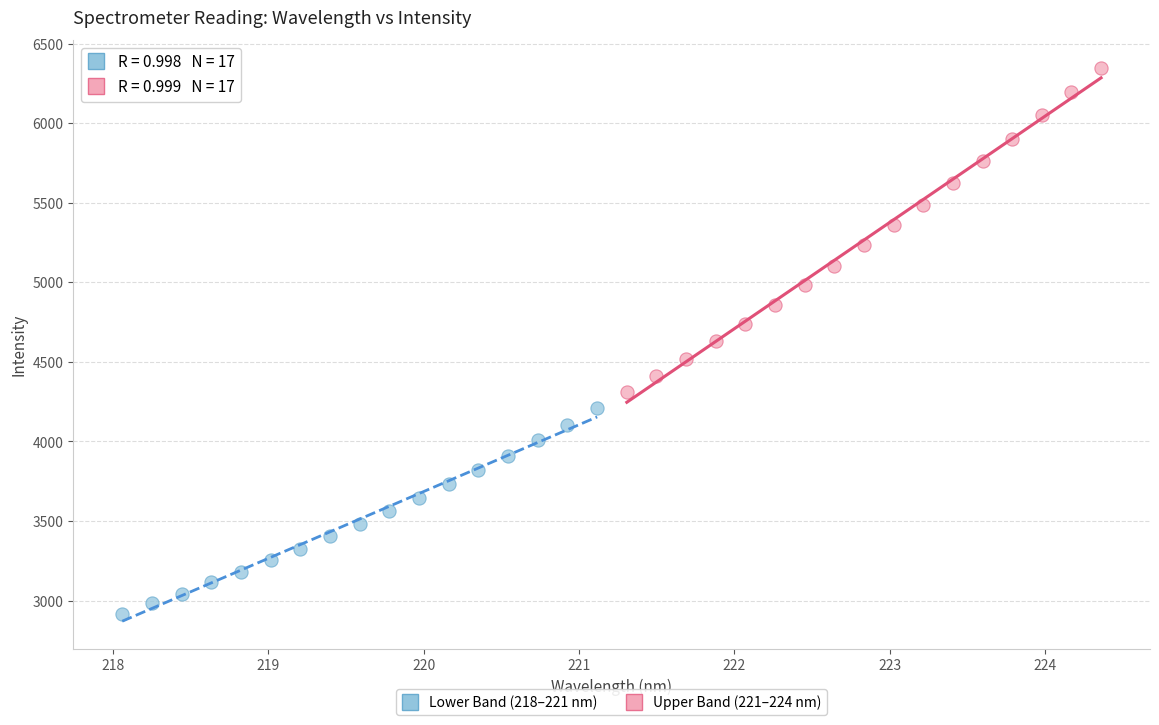

Which series has the widest spread of Y values?

Upper Band (221–224 nm)